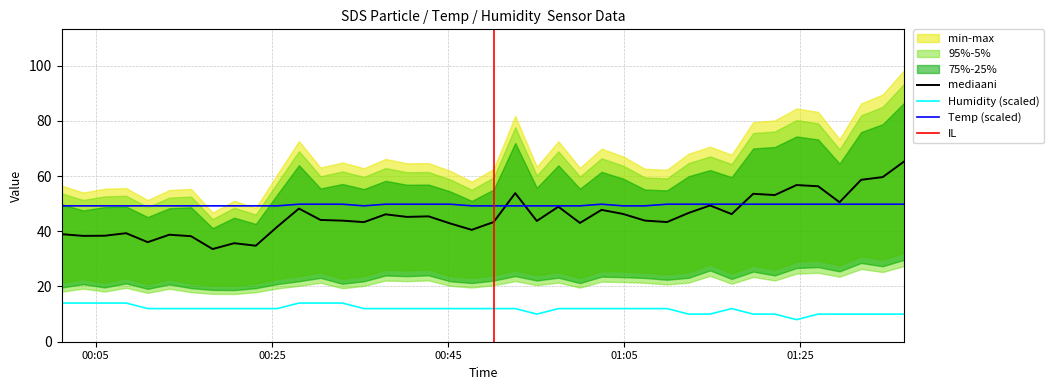

In Temp, how many points are lower than both neighbors (excluding endpoints)?

1